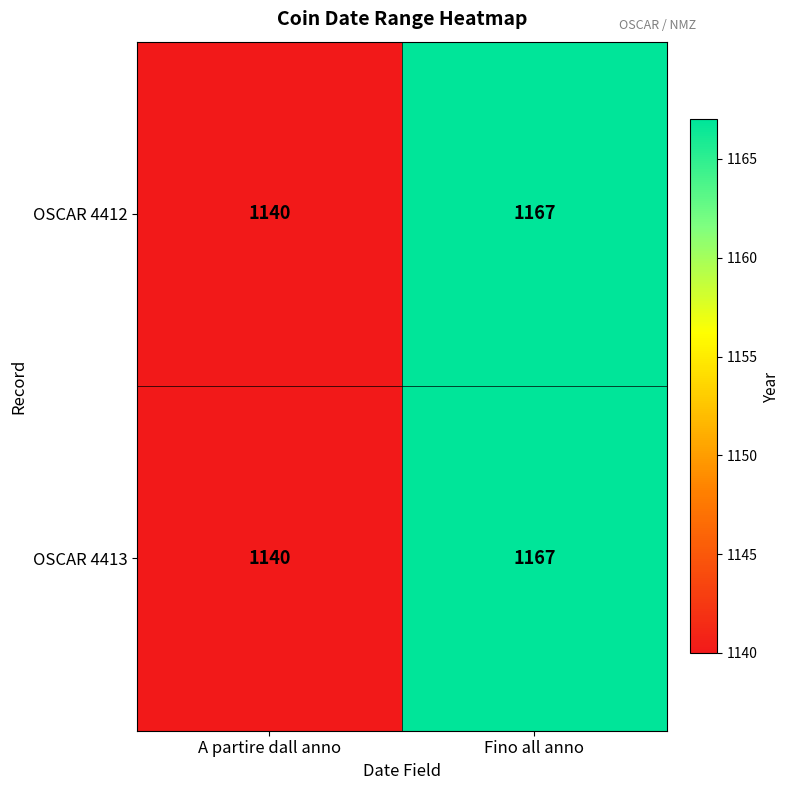

What is the difference between the OSCAR 4412 values at A partire dall anno and Fino all anno?

27